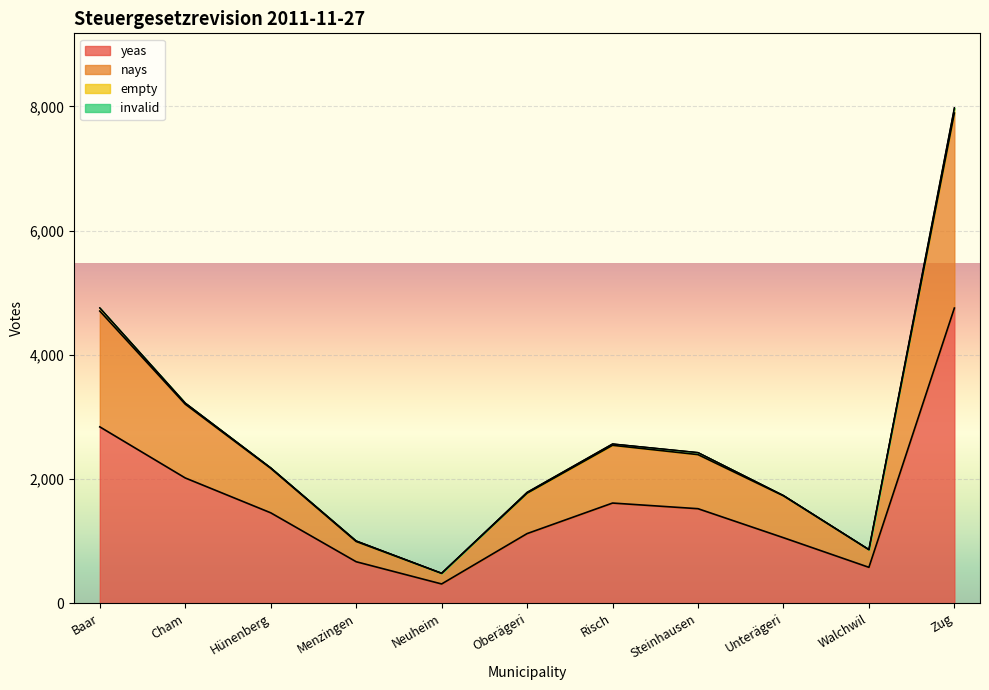

How many lines are shown in the chart?

4